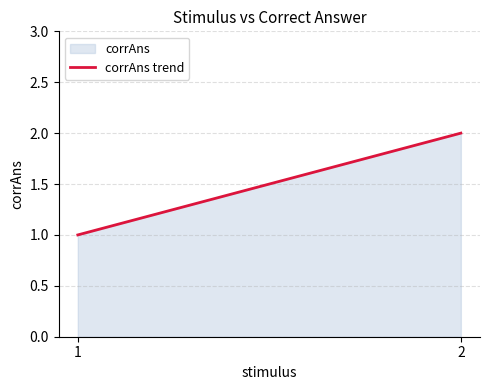

Reading left to right, list all the values displayed in this chart.

1	2